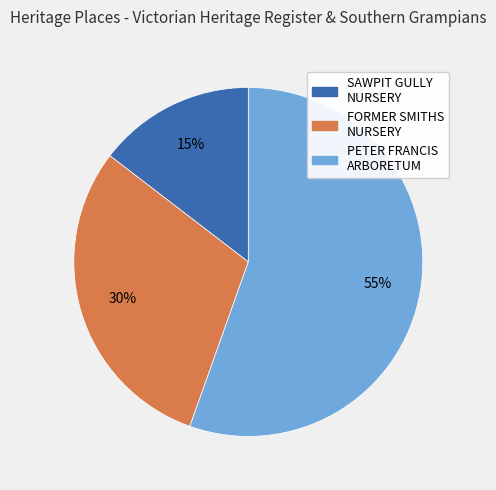

To the nearest percent, what is the average slice percentage?

33%